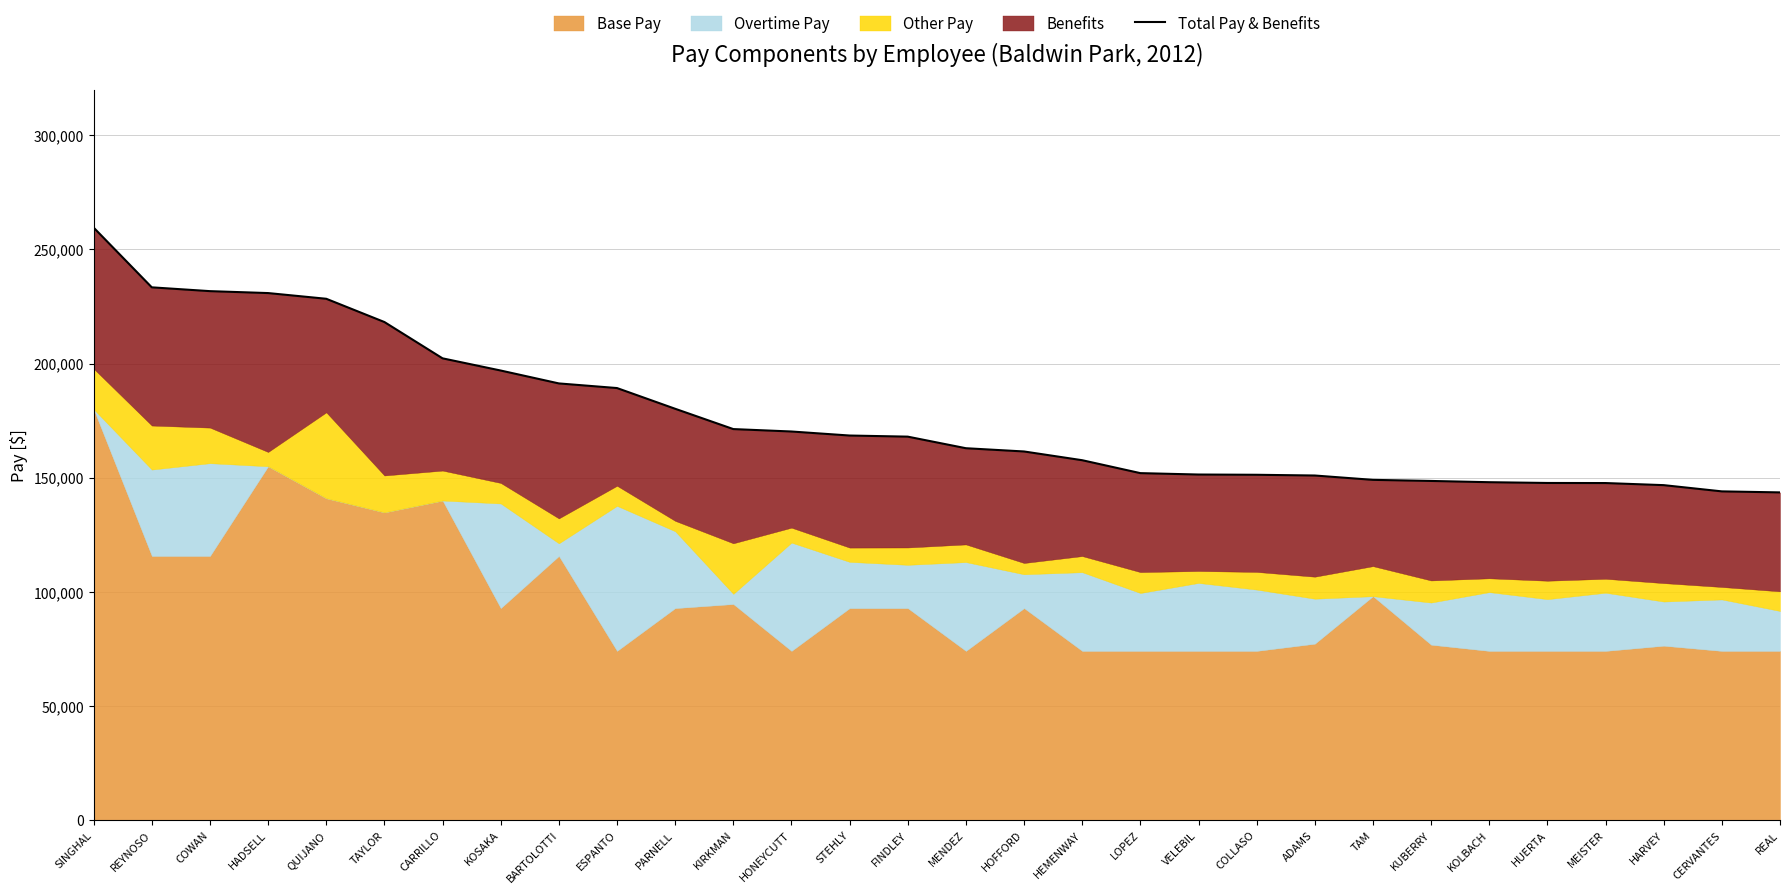

What is the average value?

176757.1